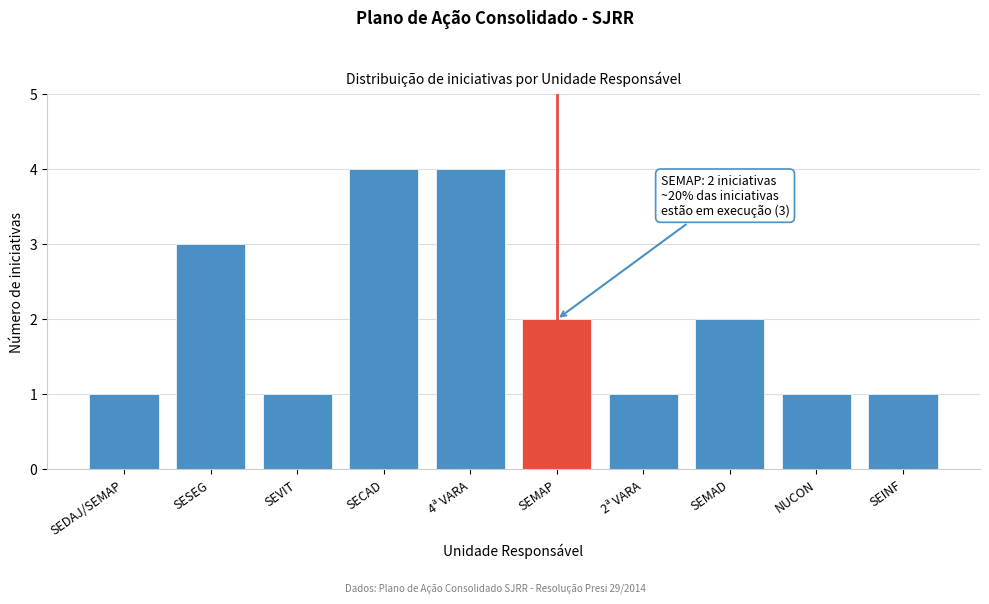

Reading left to right, transcribe all the data shown in this chart.

1	3	1	4	4	2	1	2	1	1